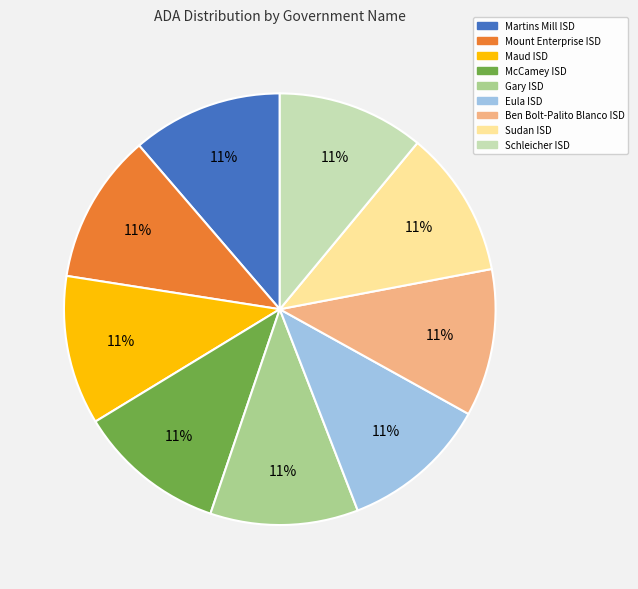

Approximately how many times larger is the value at McCamey ISD compared to Sudan ISD?

1.0